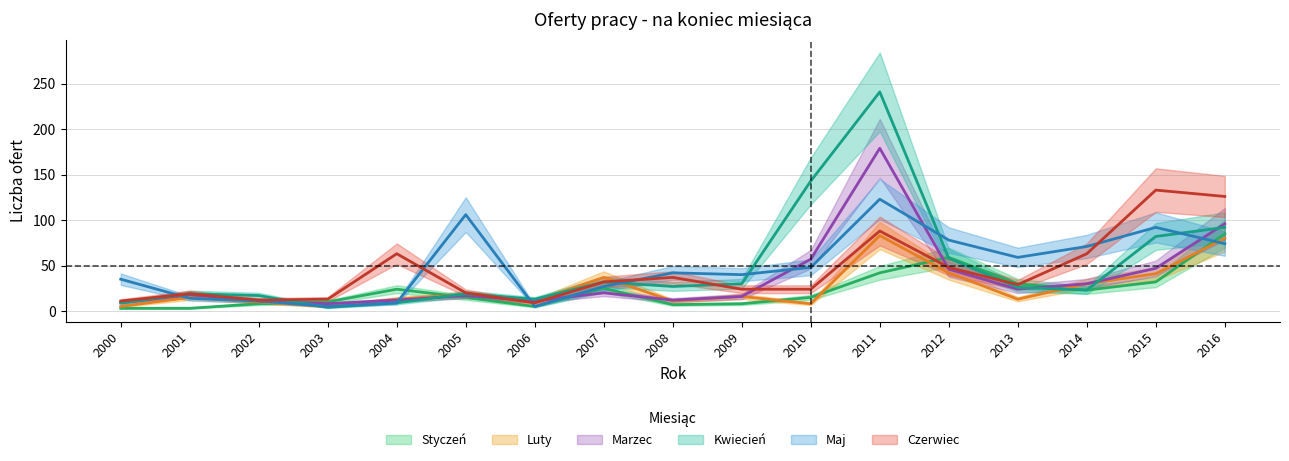

How many data points does each series have?

17